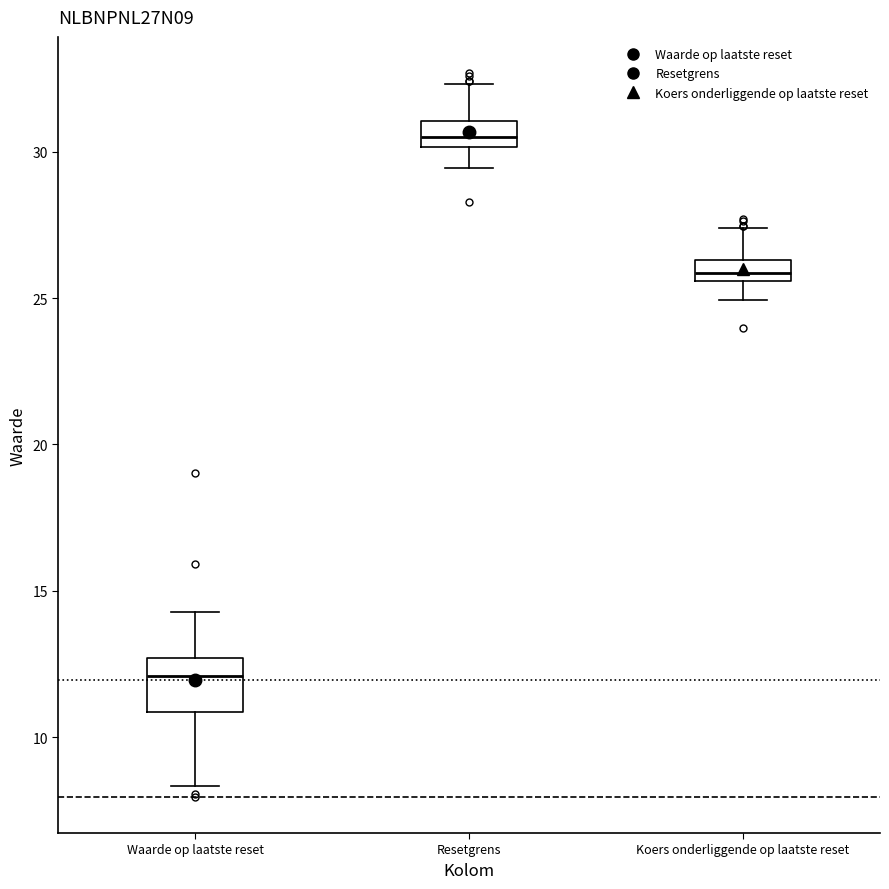

Which box's median line is the highest?

Resetgrens